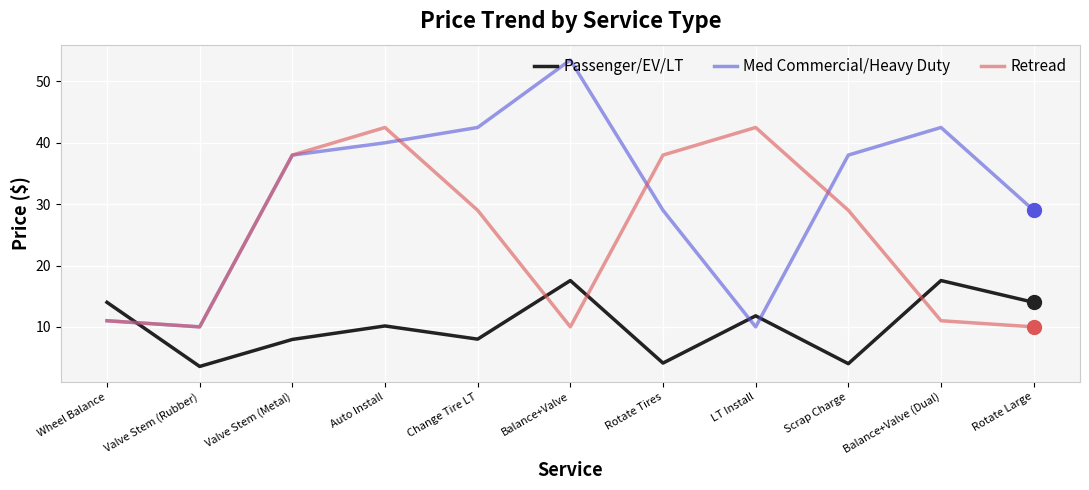

After their last crossing, which series has the higher values: Med Commercial/Heavy Duty or Retread?

Med Commercial/Heavy Duty